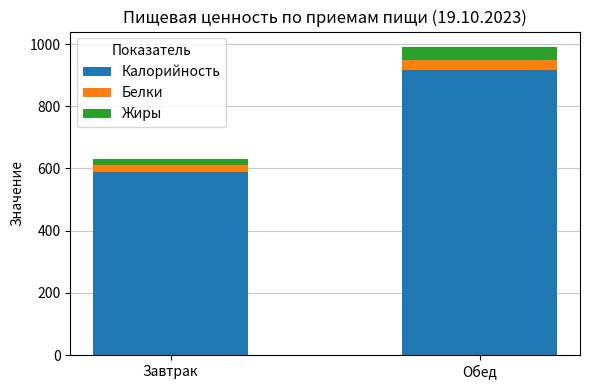

Reading right to left, what are the values for Калорийность?

917.4	589.0